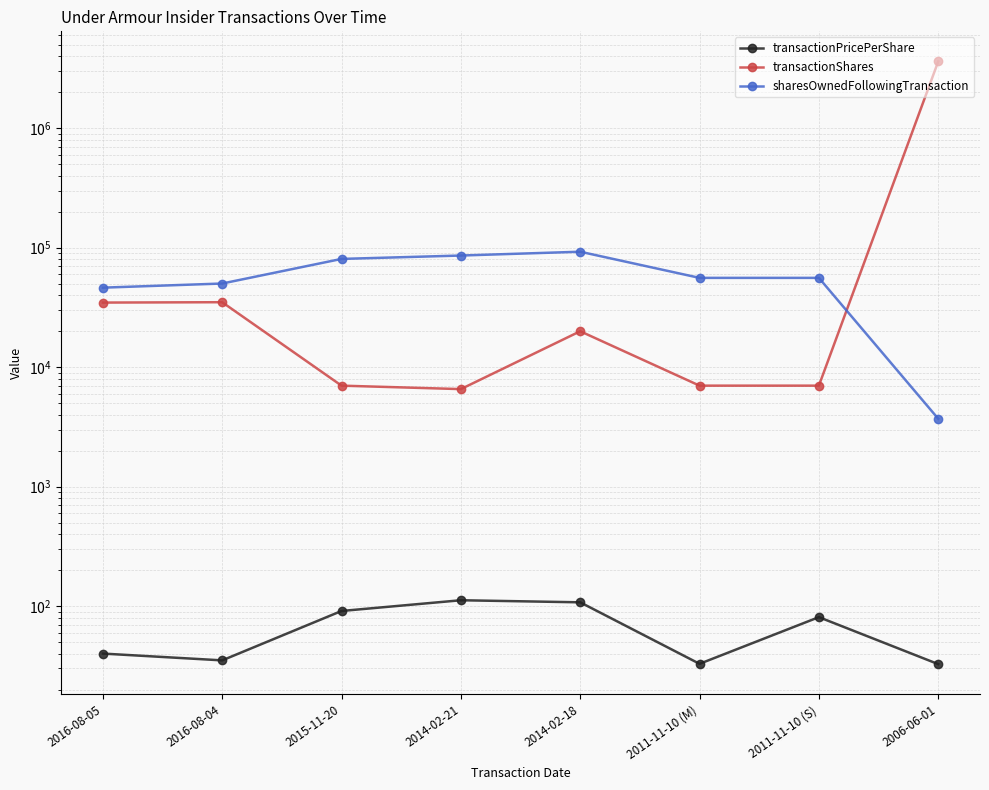

What is the total value across all series at 2011-11-10 (S)?

62981.7